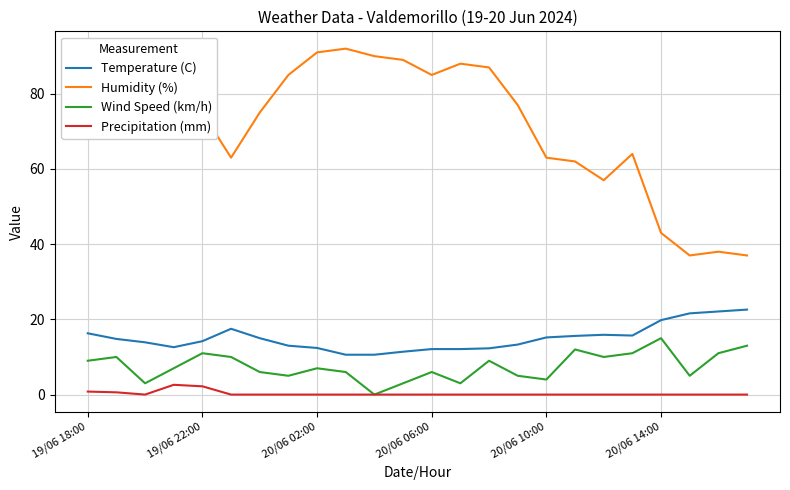

What is the greatest value displayed?

92.0